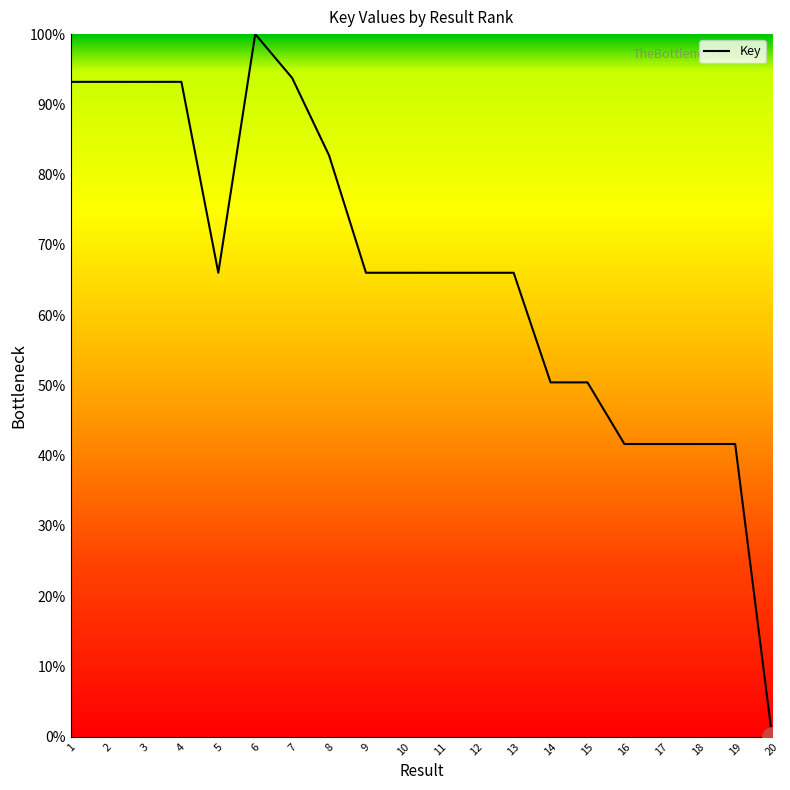

How many series are shown in this chart?

1